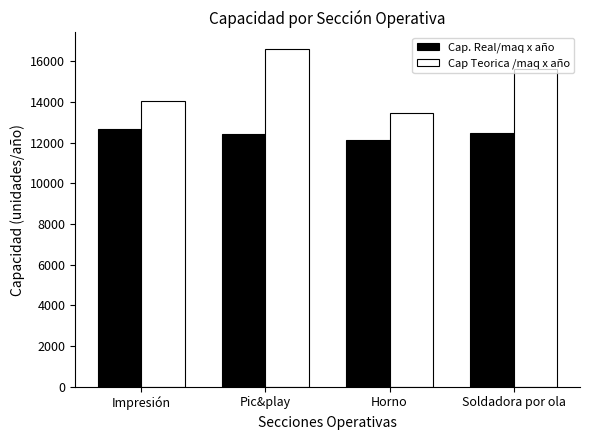

At which category is the sum across all series the highest?

Pic&play